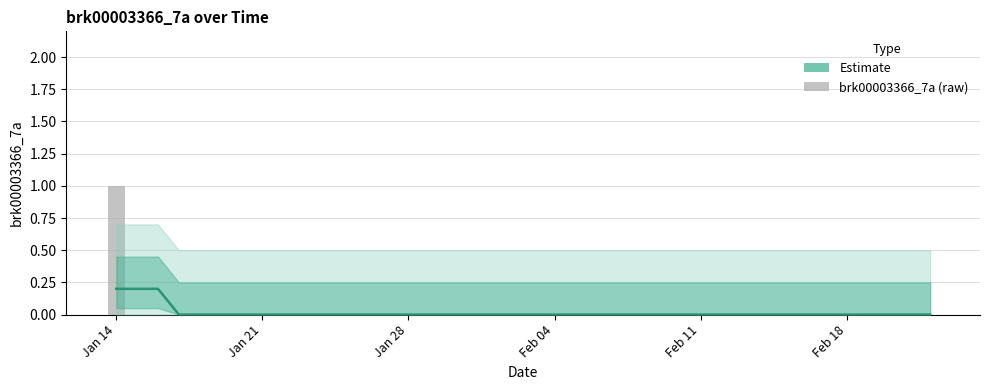

How many data points in brk00003366_7a are above 0?

1